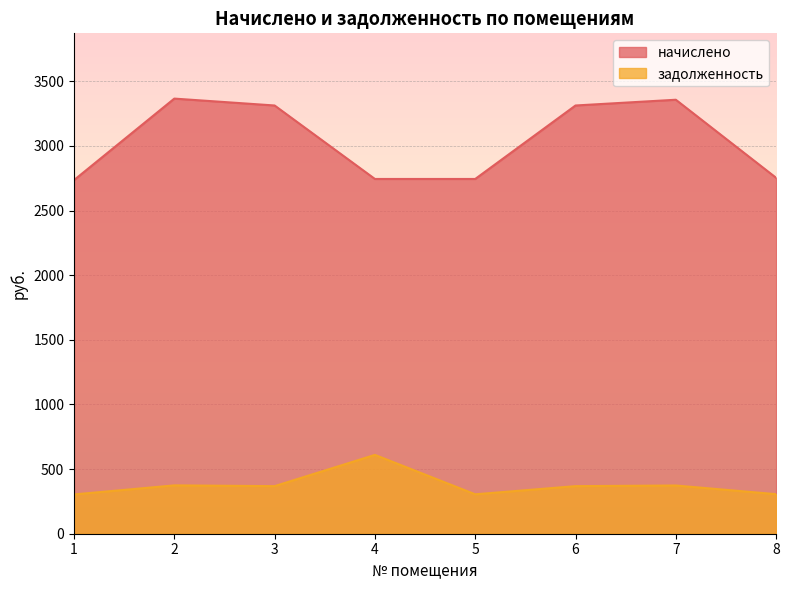

Does the chart display data point markers on the line(s)?

No